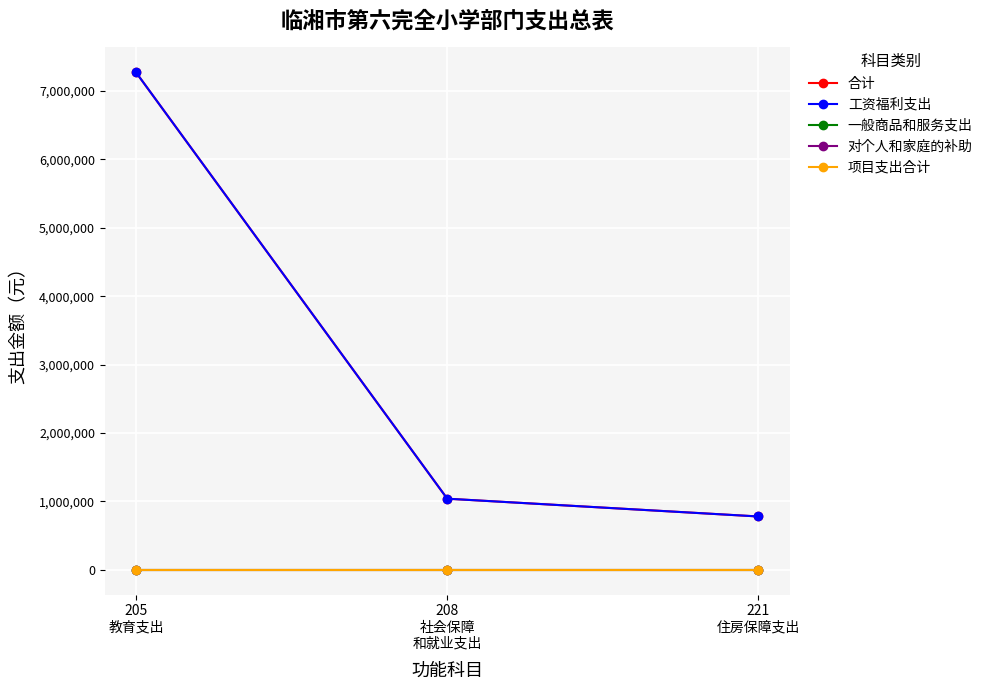

What is the minimum value for 合计?

780546.2